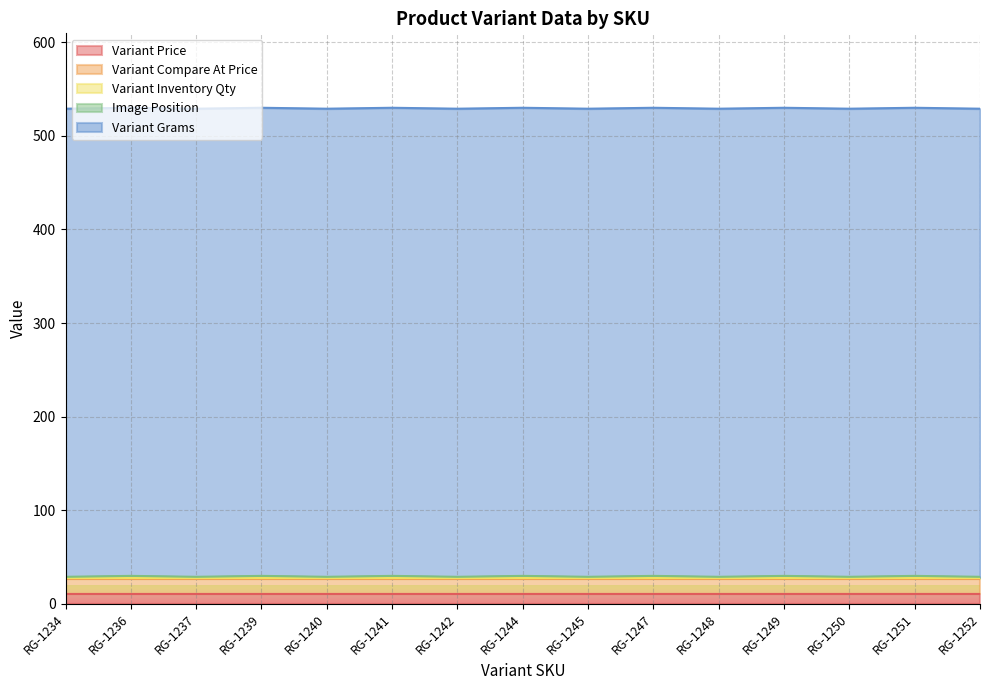

Which series has the largest total across all categories?

Variant Grams